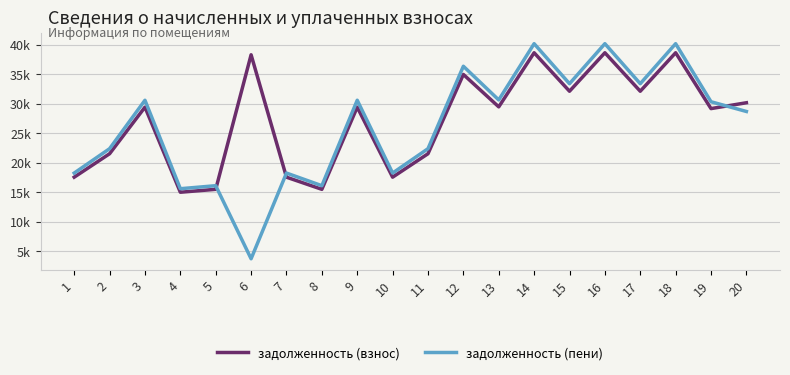

Read the задолженность (взнос) value at 15.

32120.0